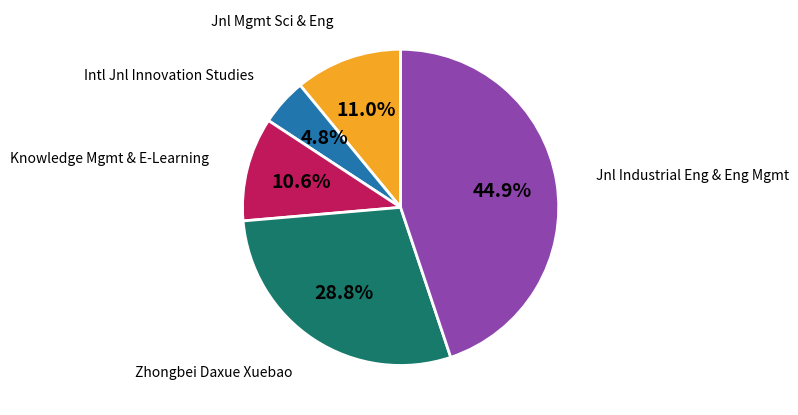

How many slices are in this pie chart?

5